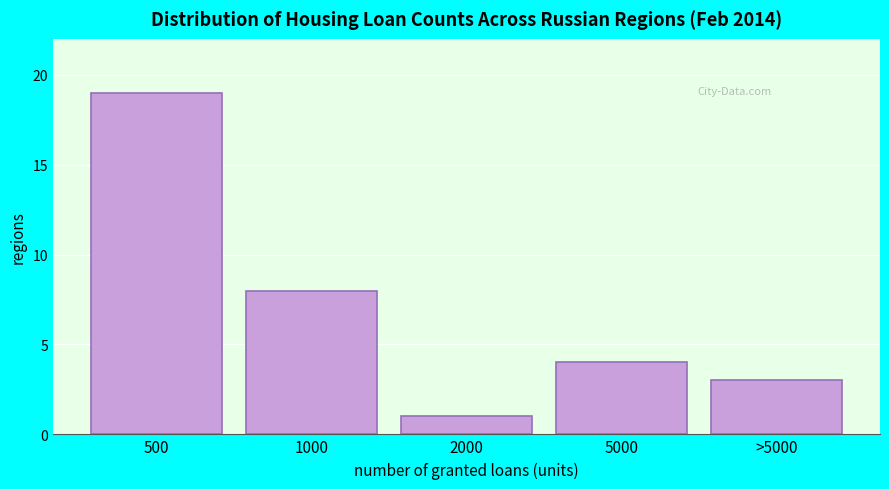

Reading left to right, extract all data points from this chart.

500=19	1000=8	2000=1	5000=4	>5000=3